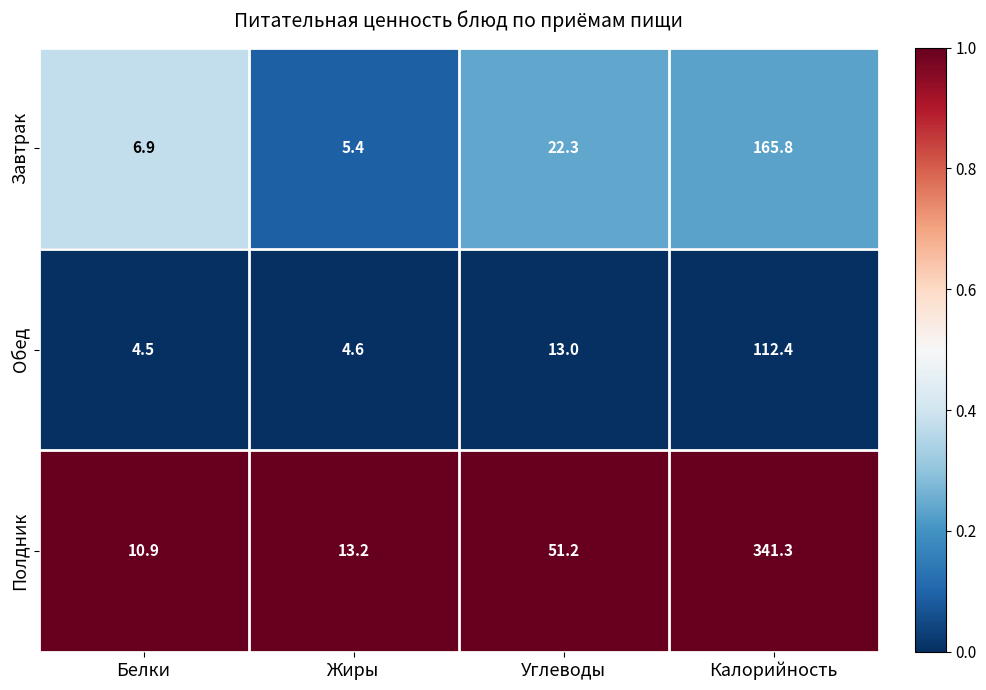

Which series has the largest total across all categories?

Полдник